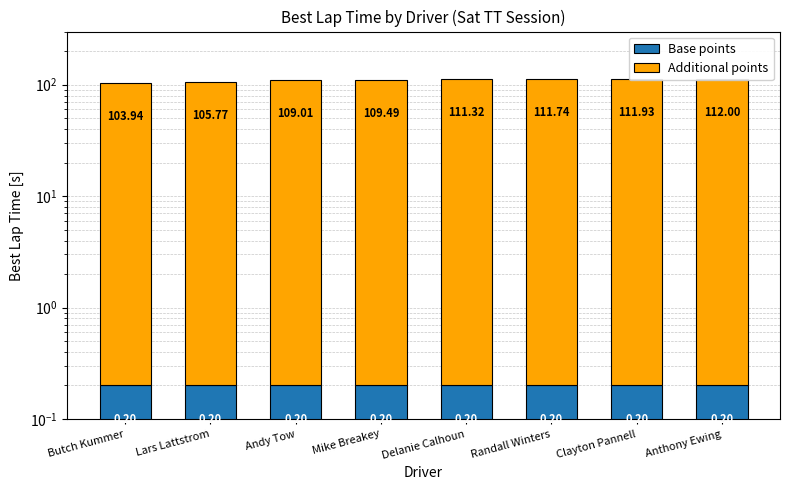

What is the approximate value of Base points at Butch Kummer?

0.2